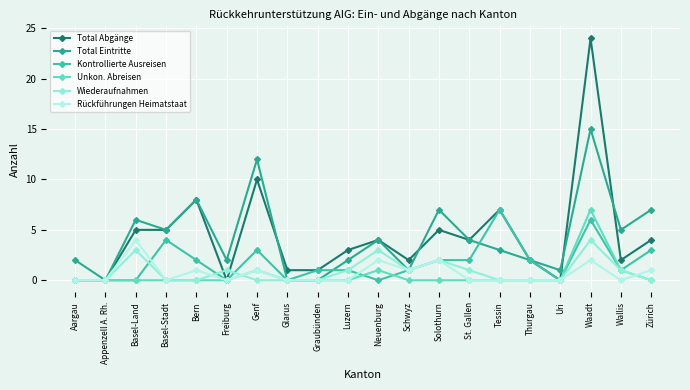

How many values in the Total Abgänge series are below 4?

10